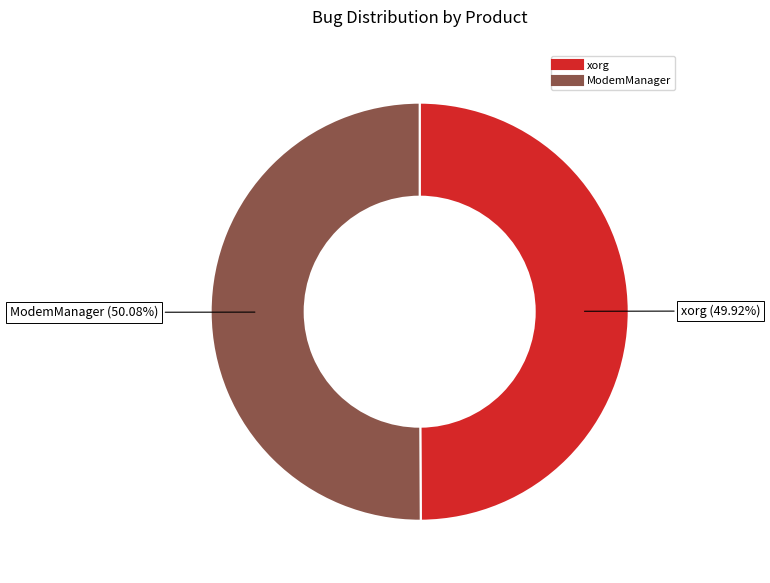

What is the ratio of the value at ModemManager to the value at xorg?

1.0